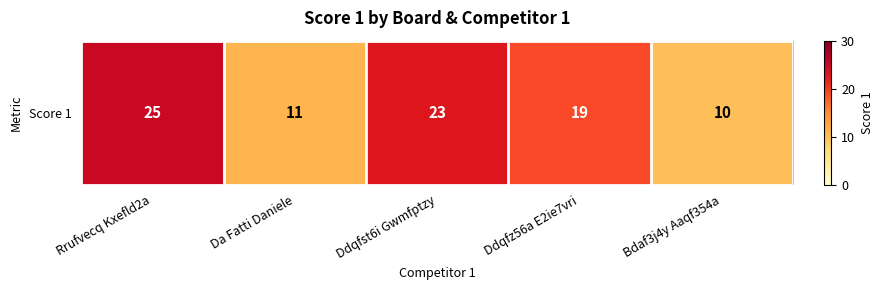

How many data points are less than 19?

2